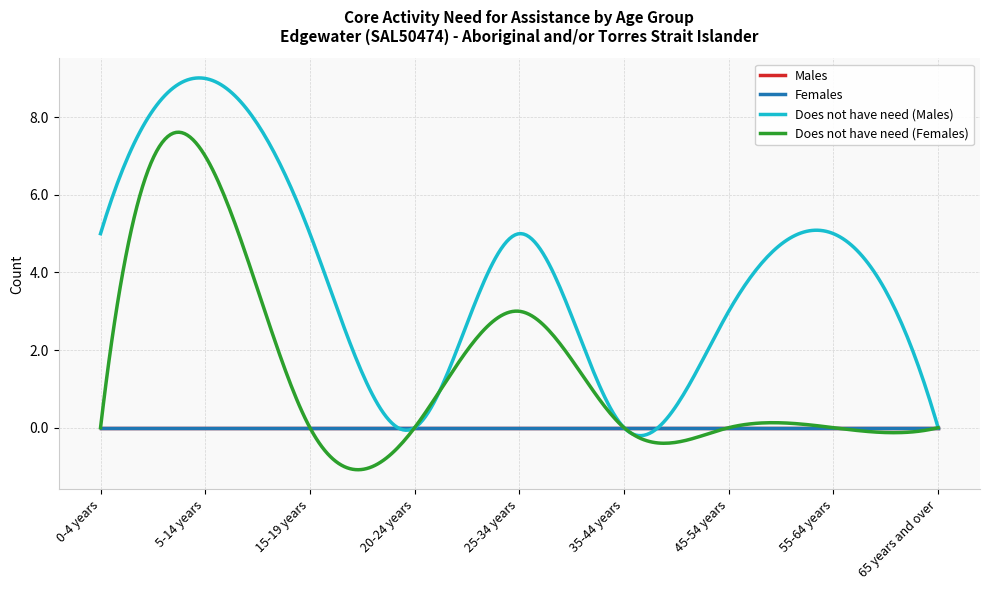

Reading left to right, transcribe all the data shown in this chart.

Males: 0	0	0	0	0	0	0	0	0
Females: 0	0	0	0	0	0	0	0	0
Does not have need (Males): 5	9	5	0	5	0	3	5	0
Does not have need (Females): 0	7	0	0	3	0	0	0	0